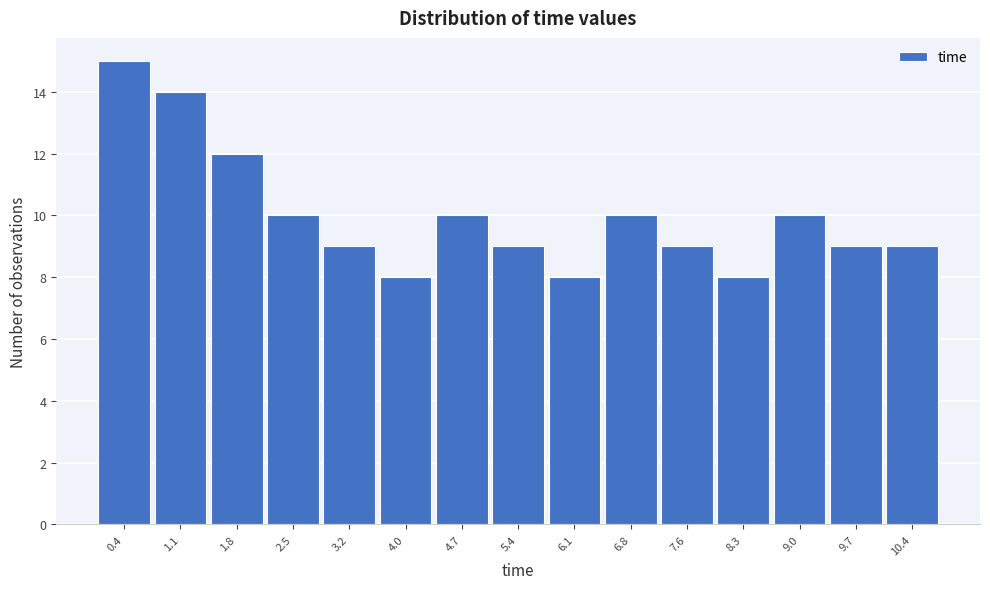

Which range on the x-axis has the tallest bar?

0.00 to 0.72